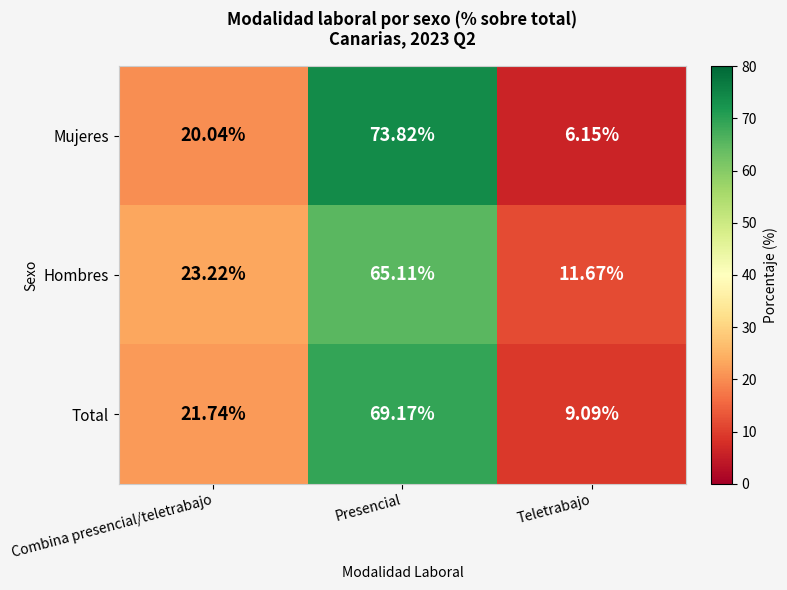

At which label does Hombres first exceed 23?

Combina presencial/teletrabajo